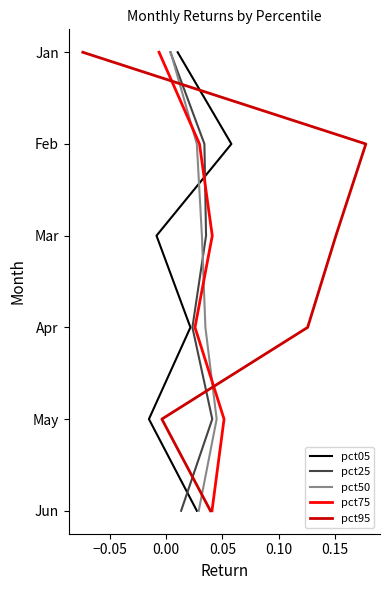

How many series are shown in this chart?

5